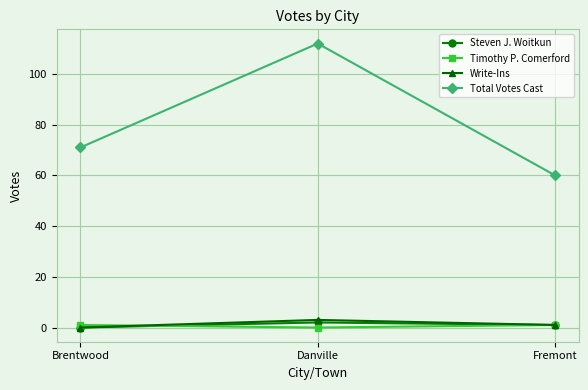

Between Brentwood and Fremont, which series saw the biggest shift?

Total Votes Cast